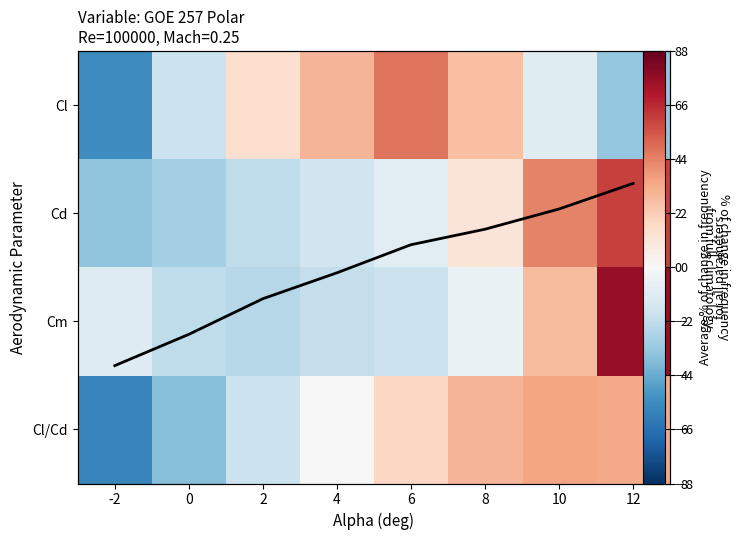

Count the number of data series in this chart.

4